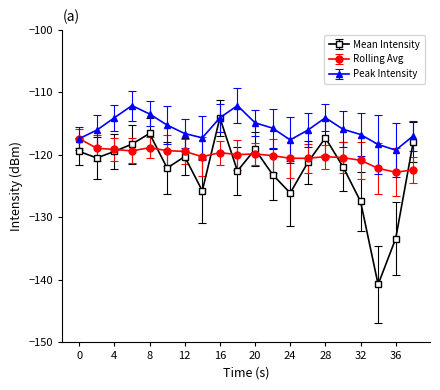

Rank the series by their average value, from highest to lowest.

Peak Intensity, Rolling Avg, Mean Intensity